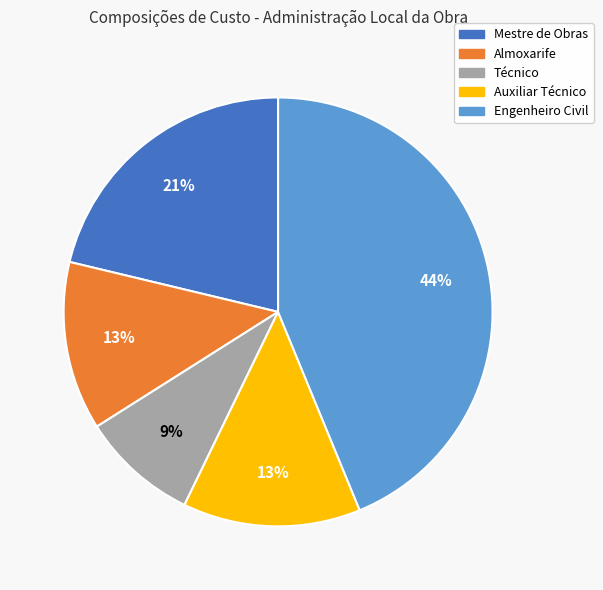

How many segments does this pie chart have?

5